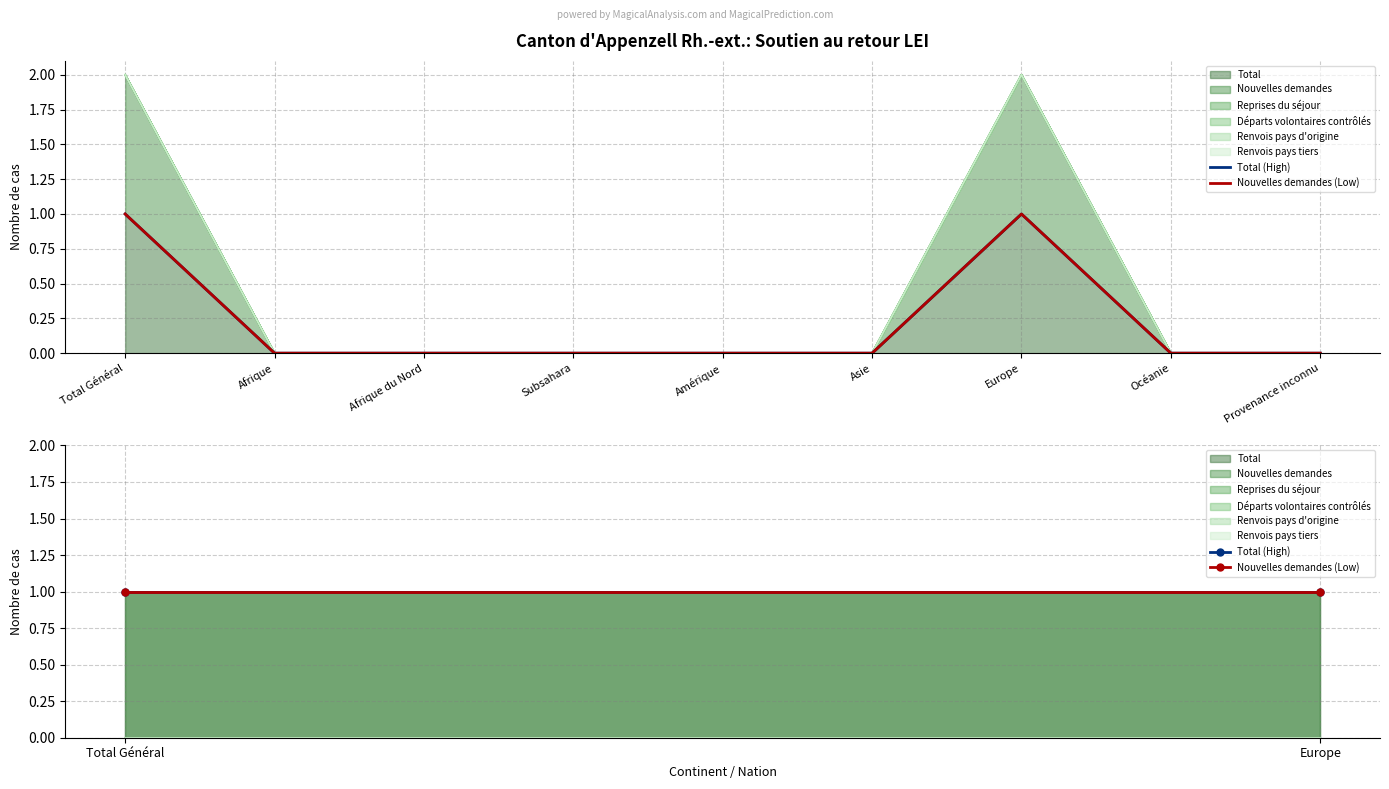

Reading left to right, extract all data points from this chart.

Total: Total Général=1	Afrique=0	Afrique du Nord=0	Subsahara=0	Amérique=0	Asie=0	Europe=1	Océanie=0	Provenance inconnu=0
Nouvelles demandes: Total Général=1	Afrique=0	Afrique du Nord=0	Subsahara=0	Amérique=0	Asie=0	Europe=1	Océanie=0	Provenance inconnu=0
Reprises du séjour: Total Général=0	Afrique=0	Afrique du Nord=0	Subsahara=0	Amérique=0	Asie=0	Europe=0	Océanie=0	Provenance inconnu=0
Départs volontaires contrôlés: Total Général=0	Afrique=0	Afrique du Nord=0	Subsahara=0	Amérique=0	Asie=0	Europe=0	Océanie=0	Provenance inconnu=0
Renvois pays d'origine: Total Général=0	Afrique=0	Afrique du Nord=0	Subsahara=0	Amérique=0	Asie=0	Europe=0	Océanie=0	Provenance inconnu=0
Renvois pays tiers: Total Général=0	Afrique=0	Afrique du Nord=0	Subsahara=0	Amérique=0	Asie=0	Europe=0	Océanie=0	Provenance inconnu=0